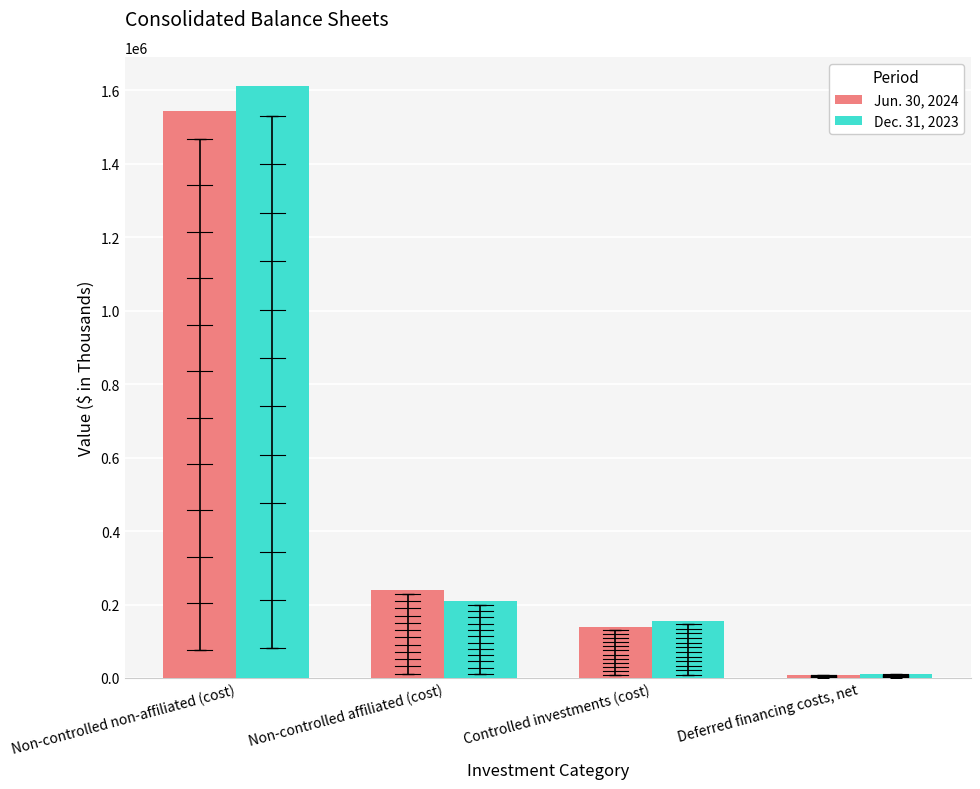

True or false: Dec. 31, 2023 has a value of 10643 at Deferred financing costs, net.

True